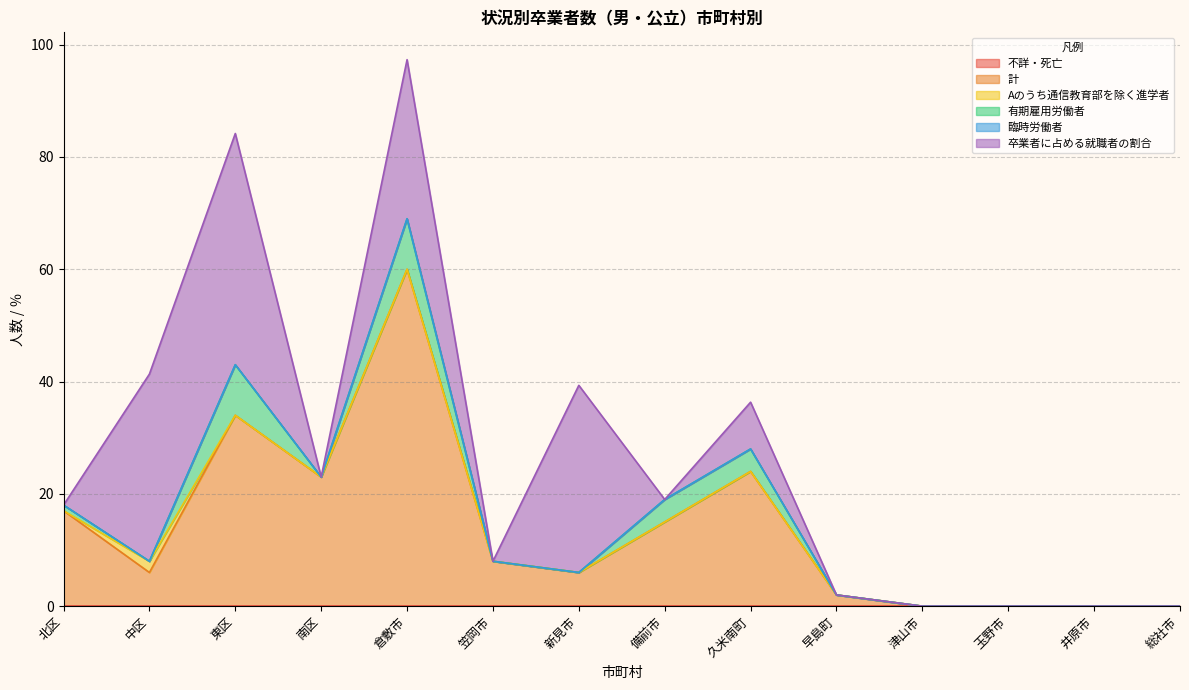

Which series changed the most between 倉敷市 and 津山市?

計